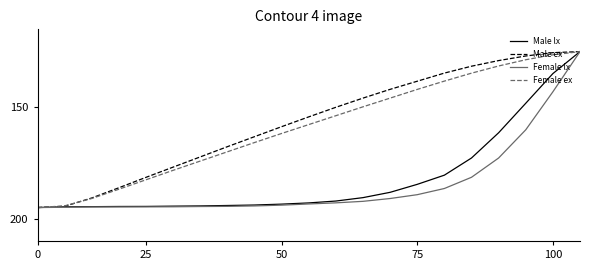

What is the lowest value of the Female ex series?

125.0